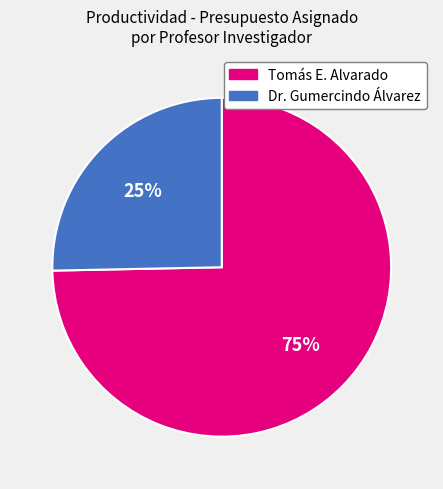

Is there any slice that represents more than half of the pie?

Yes